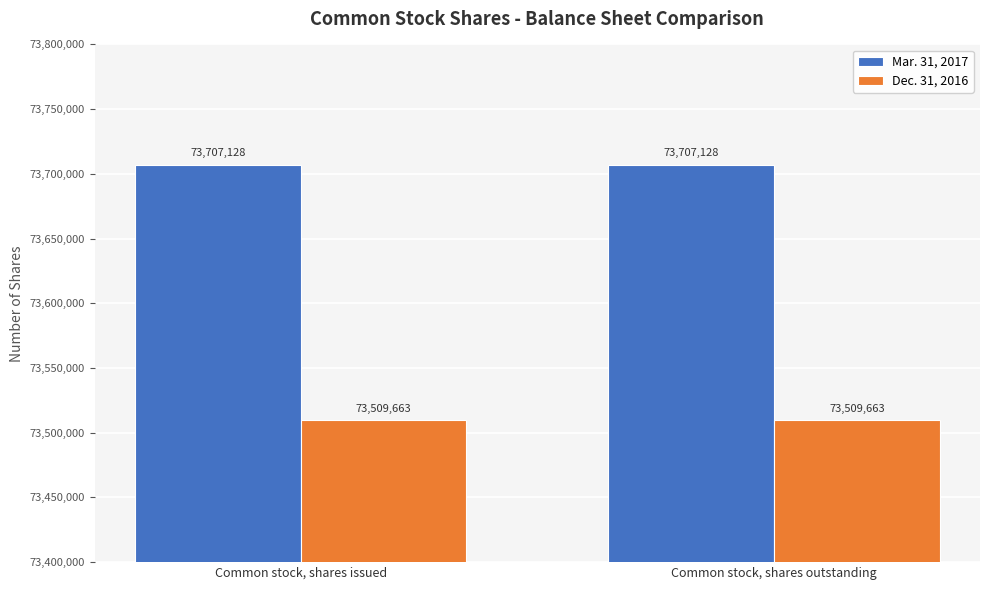

What is the greatest value displayed?

73707128